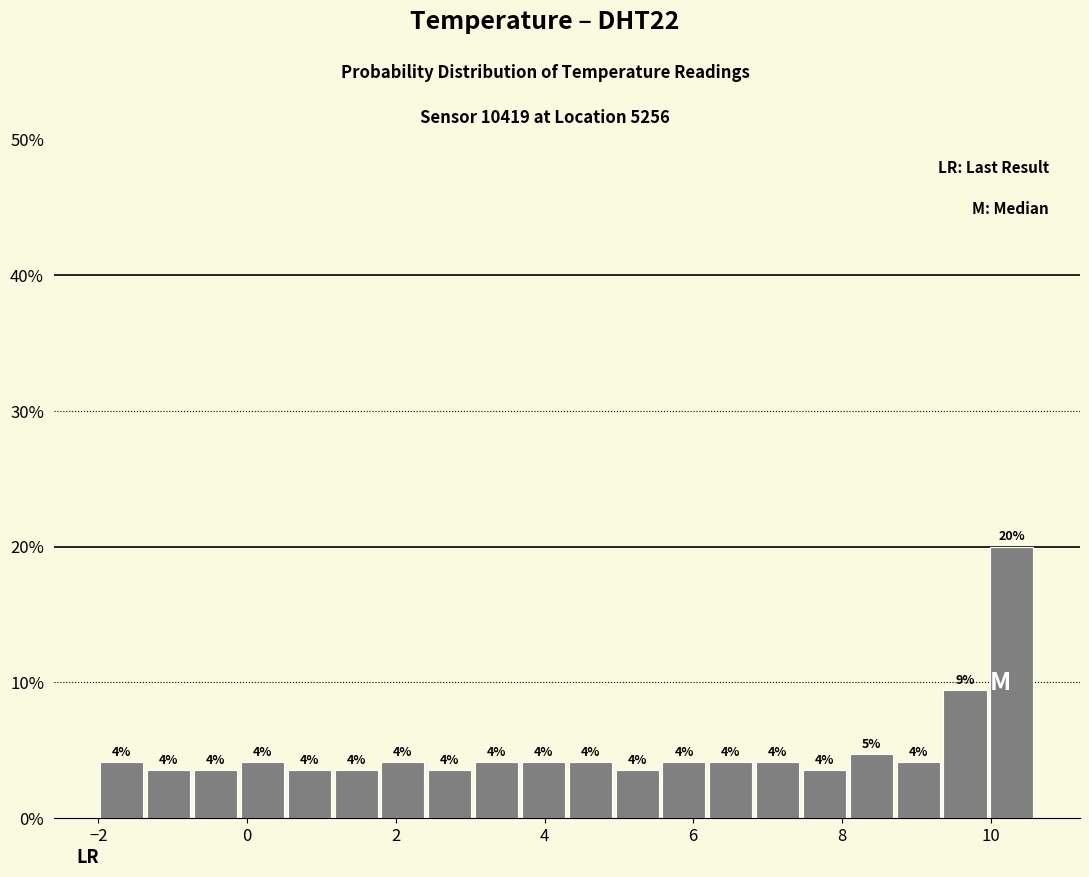

Around what value on the x-axis is the tallest bar? Give the approximate position of its centre, as read against the axis.

10.2